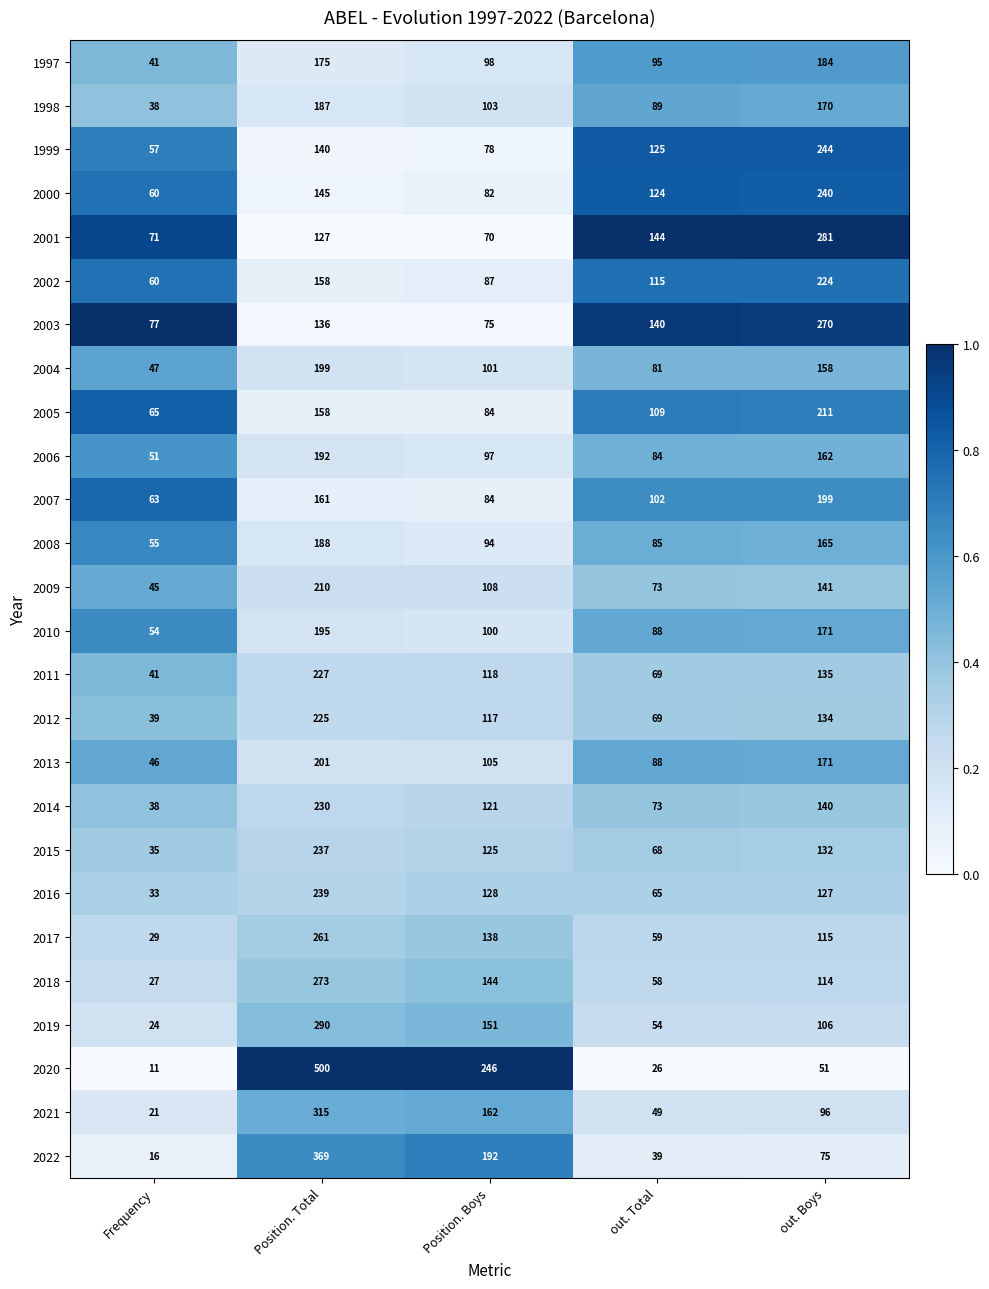

What is the lowest value of the 2009 series?

45